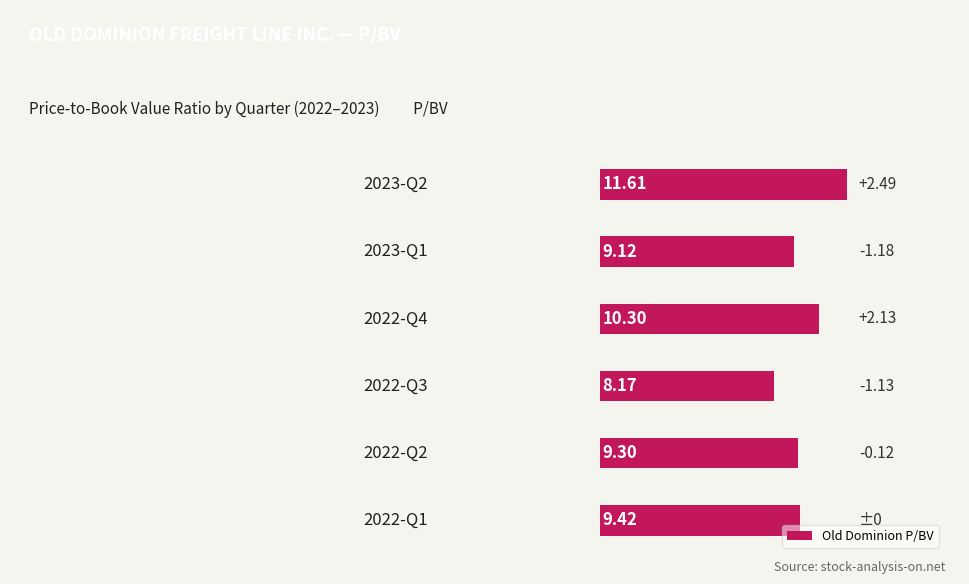

What is the sum of all values?

57.9